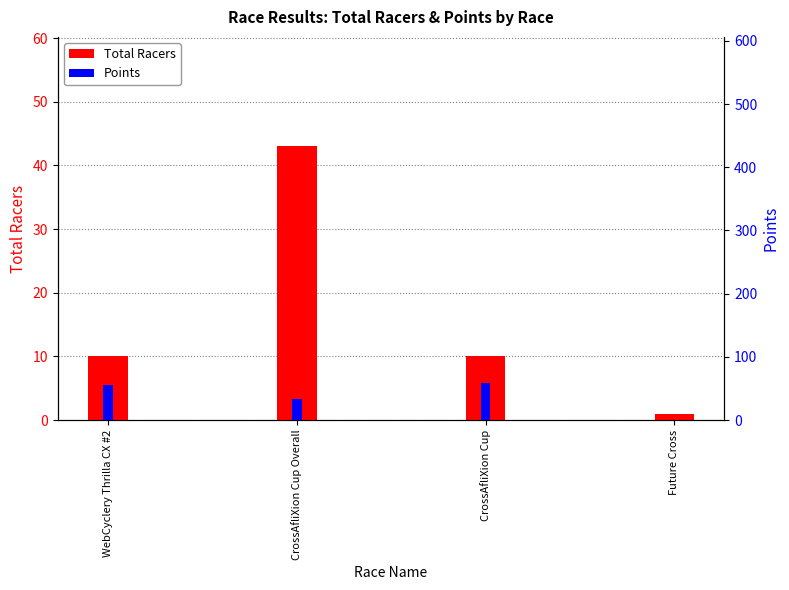

What position from the right is Future Cross?

1